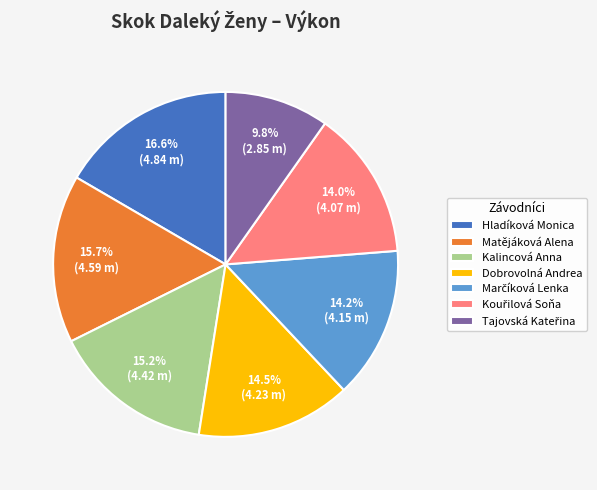

What portion of the pie excludes Kalincová Anna?

84.8%